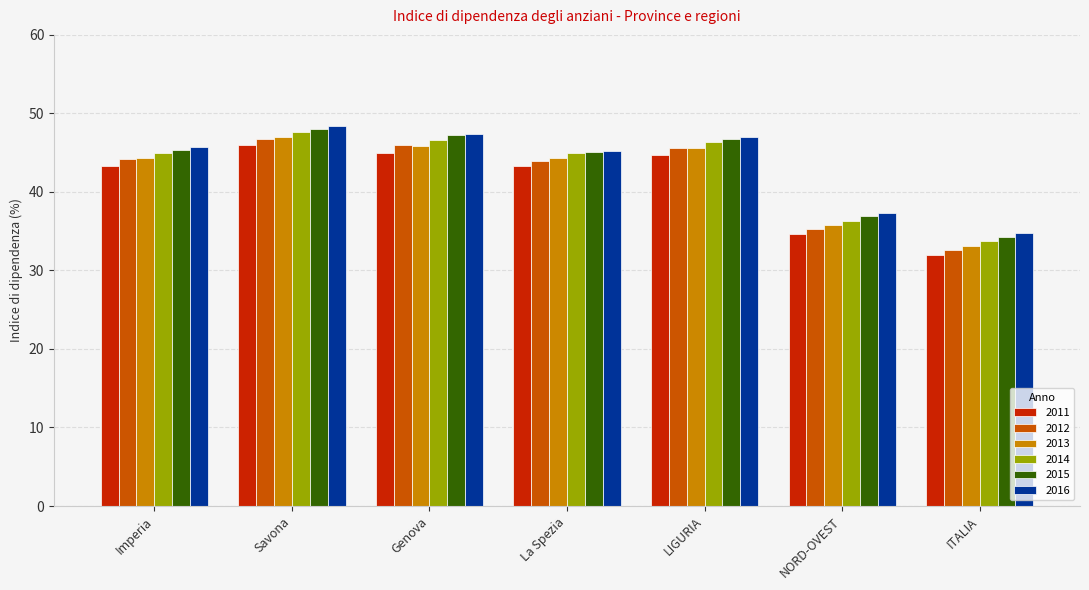

Is it true that 2011 equals 46.0 at Savona?

True